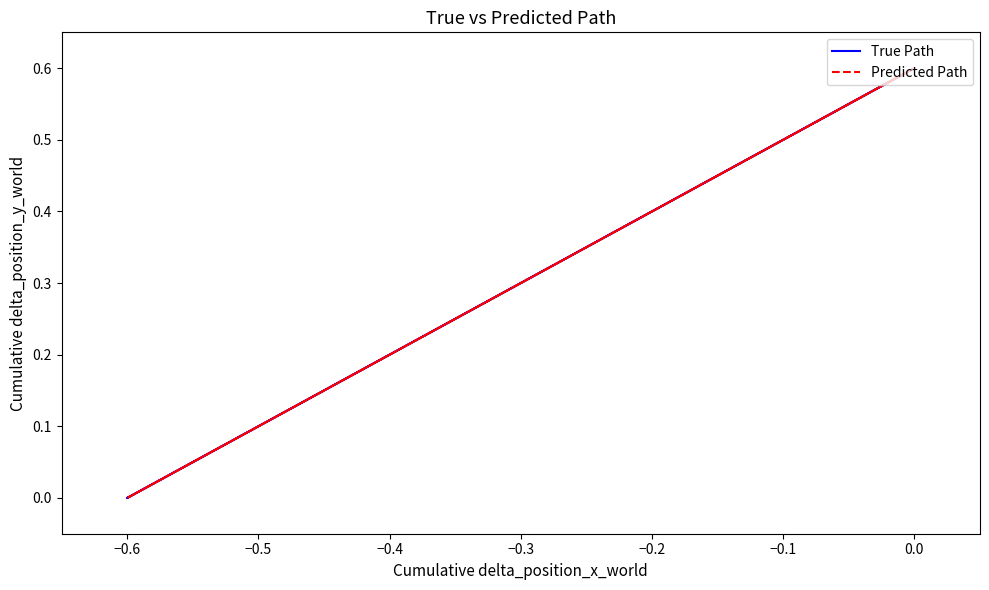

Between −0.6 and −0.3, which series saw the biggest shift?

Predicted Path